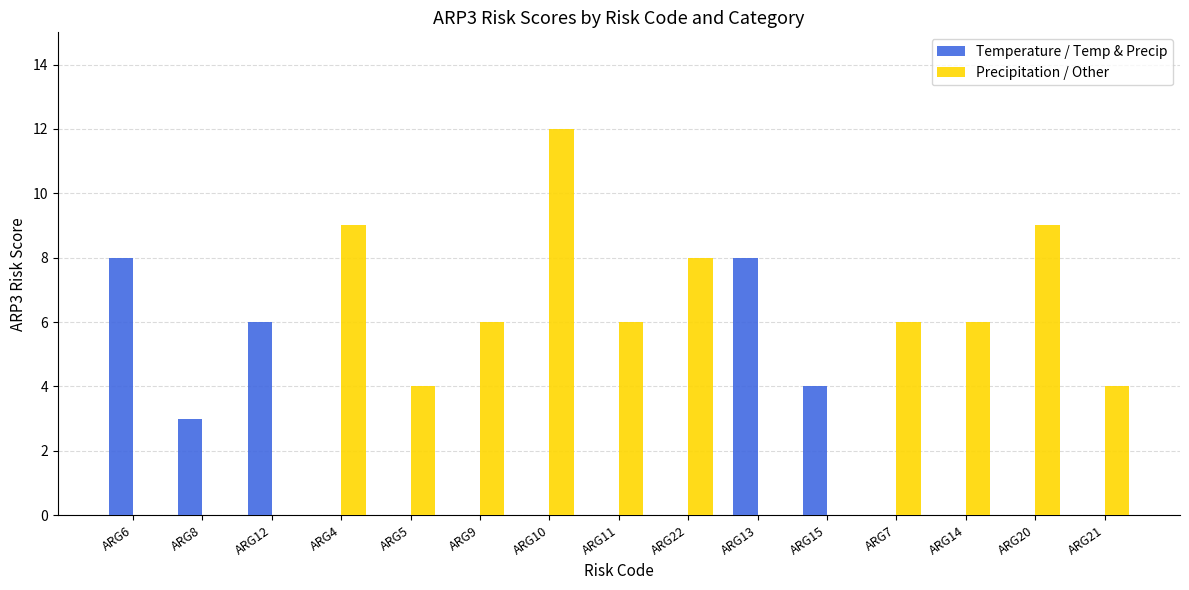

What are all the series names shown in the legend?

Temperature / Temp & Precip, Precipitation / Other